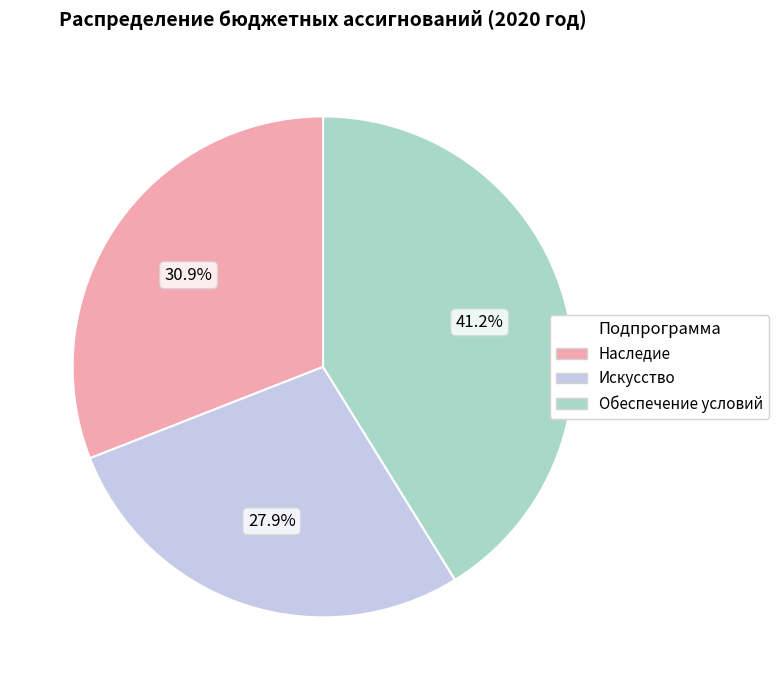

The Обеспечение условий slice represents 41% of the pie. True or false?

True